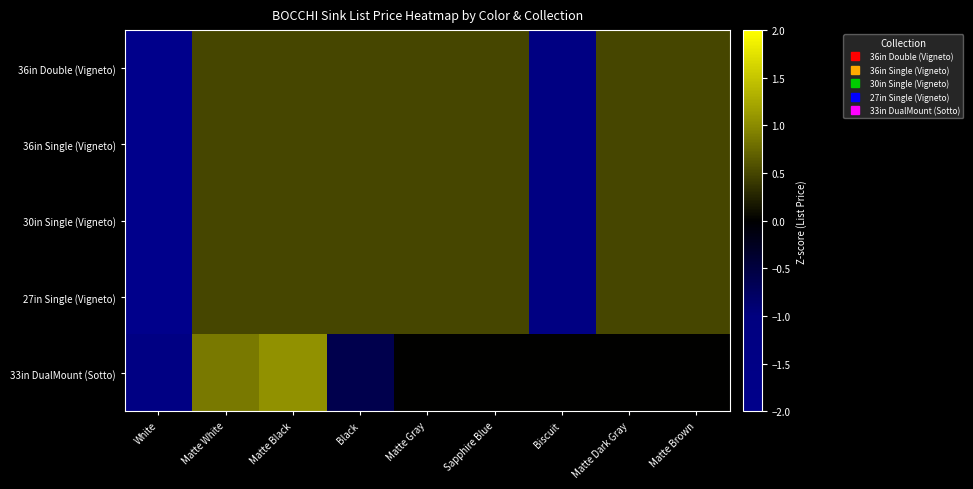

Reading left to right, what are all the values shown in this chart?

36in Double (Vigneto): White=-2.4	Matte White=0.5	Matte Black=0.5	Black=0.5	Matte Gray=0.5	Sapphire Blue=0.5	Biscuit=-1.2	Matte Dark Gray=0.5	Matte Brown=0.5
36in Single (Vigneto): White=-2.4	Matte White=0.5	Matte Black=0.5	Black=0.5	Matte Gray=0.5	Sapphire Blue=0.5	Biscuit=-1.2	Matte Dark Gray=0.5	Matte Brown=0.5
30in Single (Vigneto): White=-2.4	Matte White=0.5	Matte Black=0.5	Black=0.5	Matte Gray=0.5	Sapphire Blue=0.5	Biscuit=-1.2	Matte Dark Gray=0.5	Matte Brown=0.5
27in Single (Vigneto): White=-2.4	Matte White=0.5	Matte Black=0.5	Black=0.5	Matte Gray=0.5	Sapphire Blue=0.5	Biscuit=-1.2	Matte Dark Gray=0.5	Matte Brown=0.5
33in DualMount (Sotto): White=-1.3	Matte White=0.9	Matte Black=1.1	Black=-0.6	Matte Gray=0.0	Sapphire Blue=0.0	Biscuit=0.0	Matte Dark Gray=0.0	Matte Brown=0.0